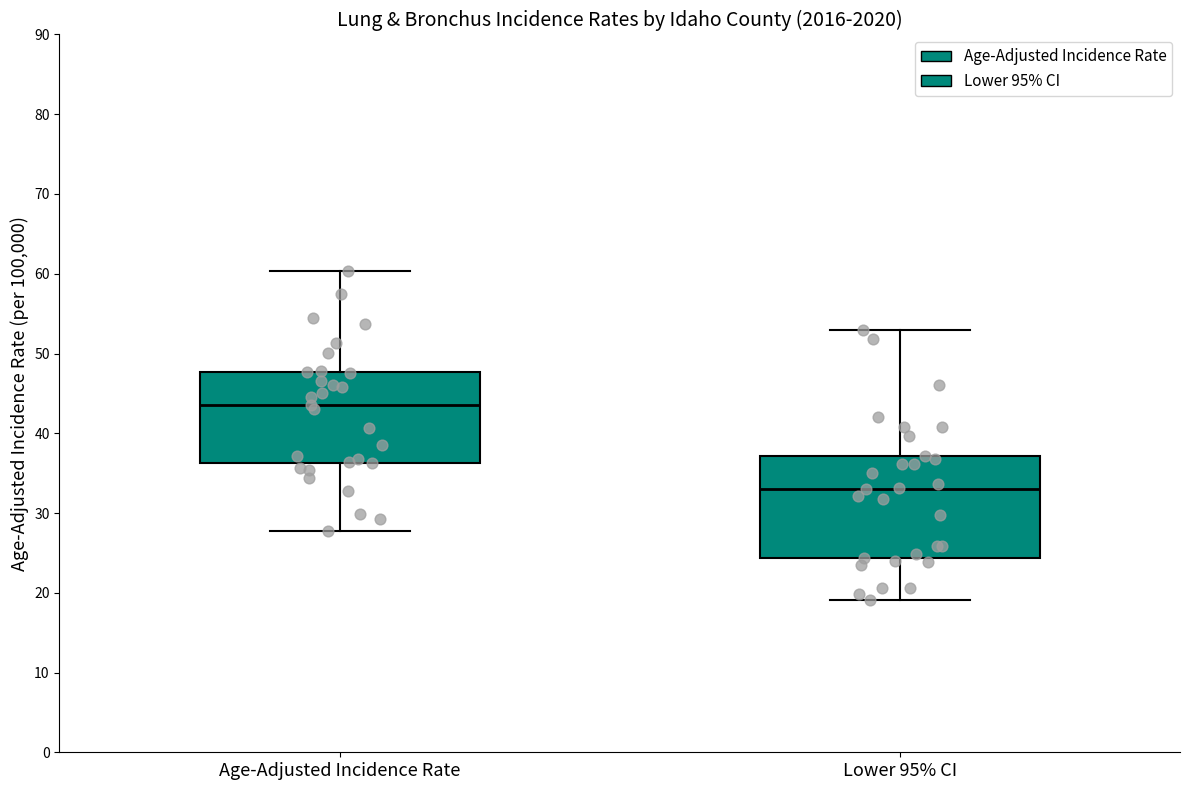

Which box has the lowest median line?

Lower 95% CI